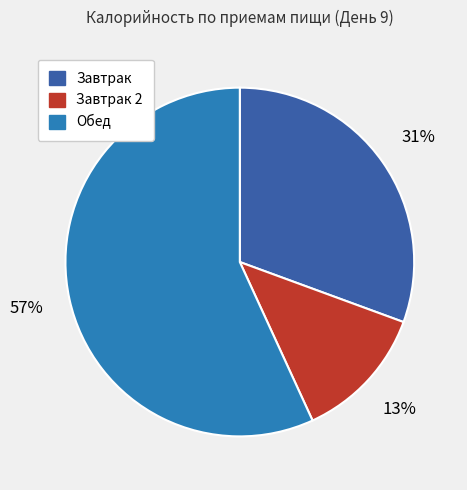

Between Завтрак 2 and Обед, which is larger?

Обед